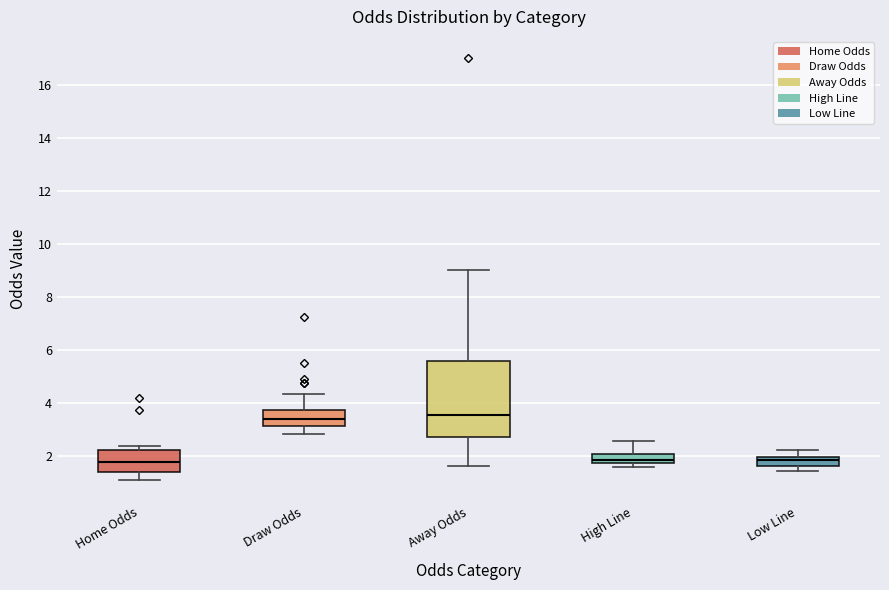

Reading left to right, read every box against the y-axis: the position of its median line, the range the box covers, and the ends of its whiskers. The values are not printed on the chart, so give them approximately, as read against the axis.

Home Odds: median 1.8, box 1.4 to 2.2, whiskers 1.0 to 2.4
Draw Odds: median 3.4, box 3.2 to 3.8, whiskers 2.8 to 4.4
Away Odds: median 3.6, box 2.8 to 5.6, whiskers 1.6 to 9.0
High Line: median 1.8 (just above the box's lower edge), box 1.8 to 2.0, whiskers 1.6 to 2.6
Low Line: median 1.8, box 1.6 to 2.0, whiskers 1.4 to 2.2